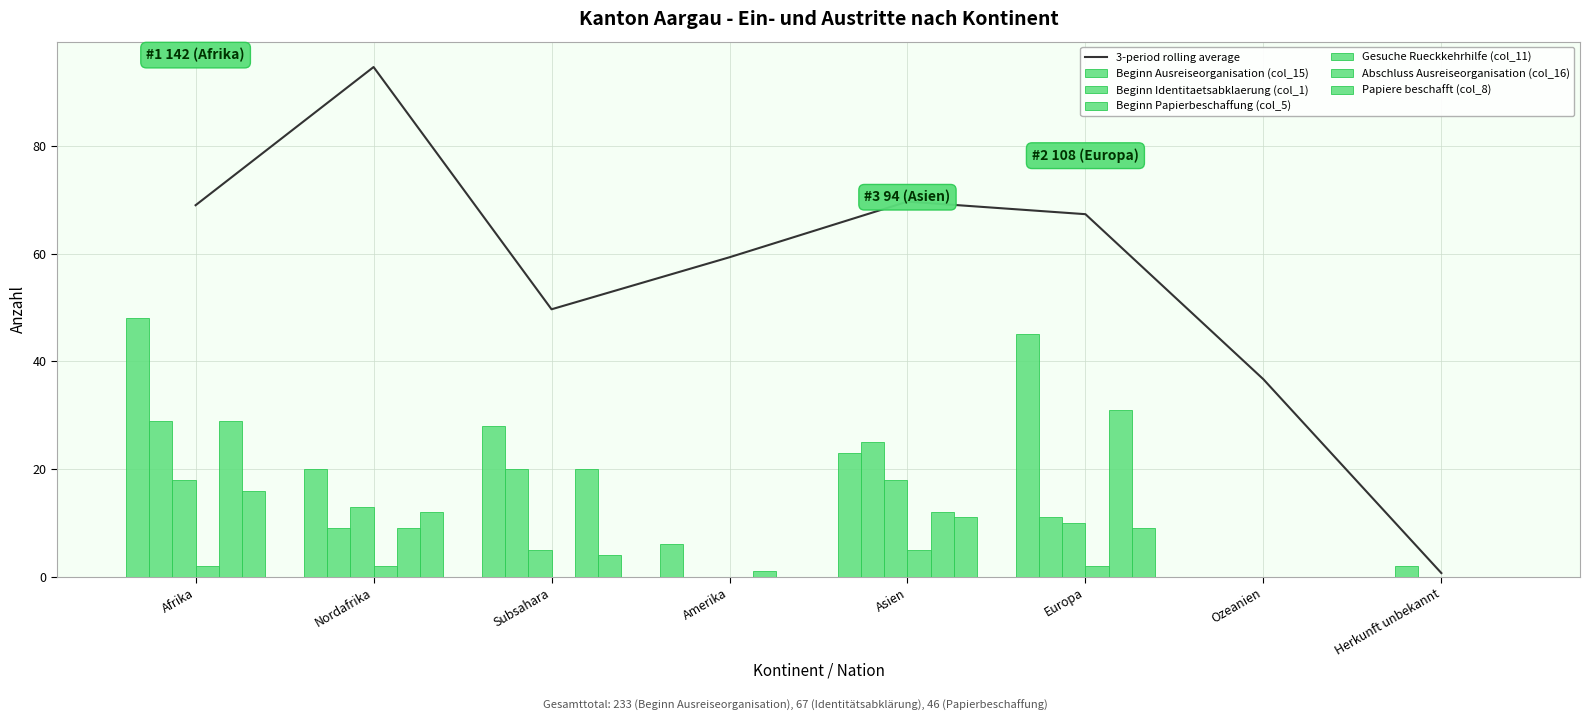

What is the difference between the maximum and second lowest values in the Abschluss Ausreiseorganisation (col_16) series?

31